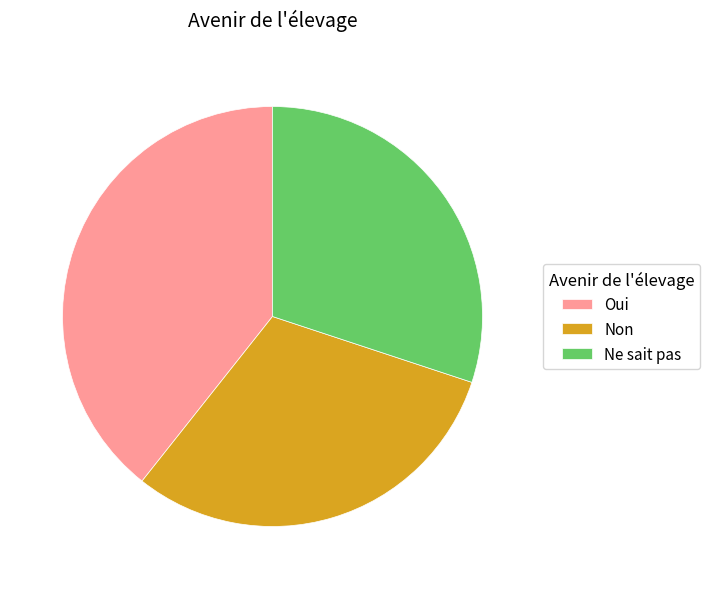

Combined, do Ne sait pas and Non account for over 50%?

Yes